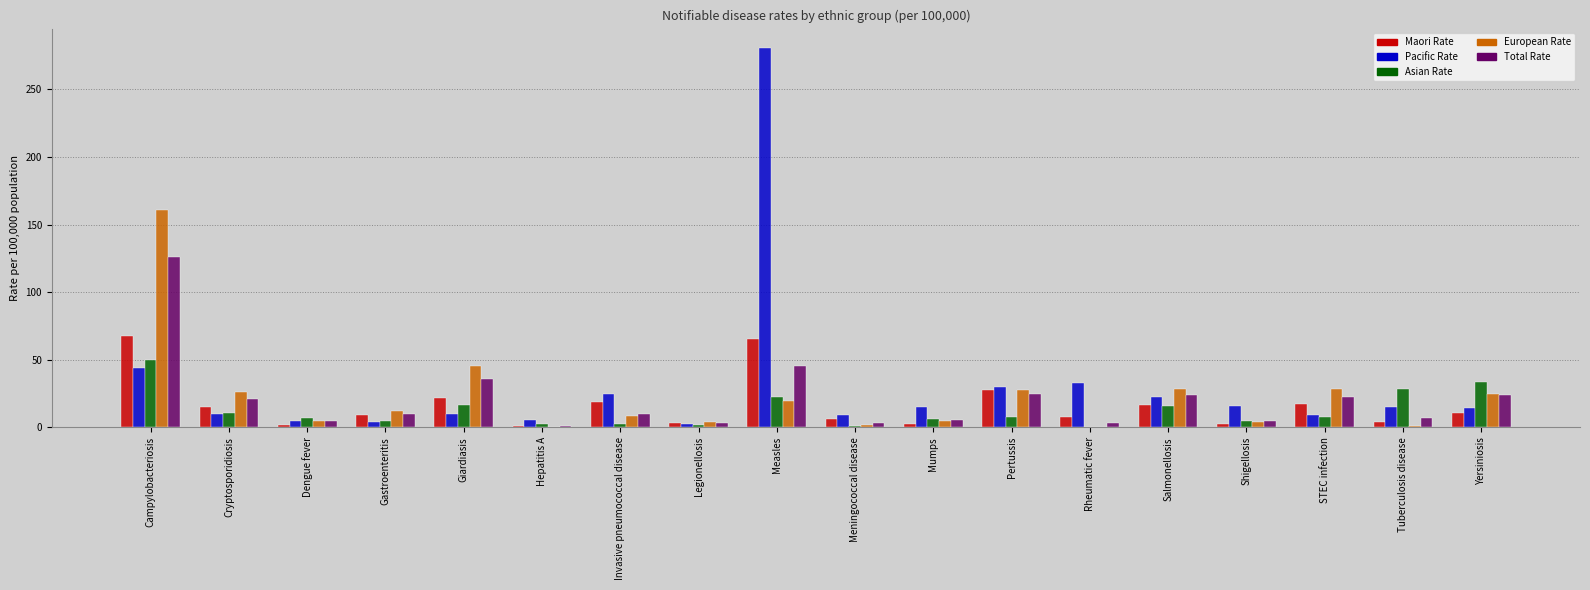

Between Campylobacteriosis and Pertussis, which series saw the biggest shift?

European Rate